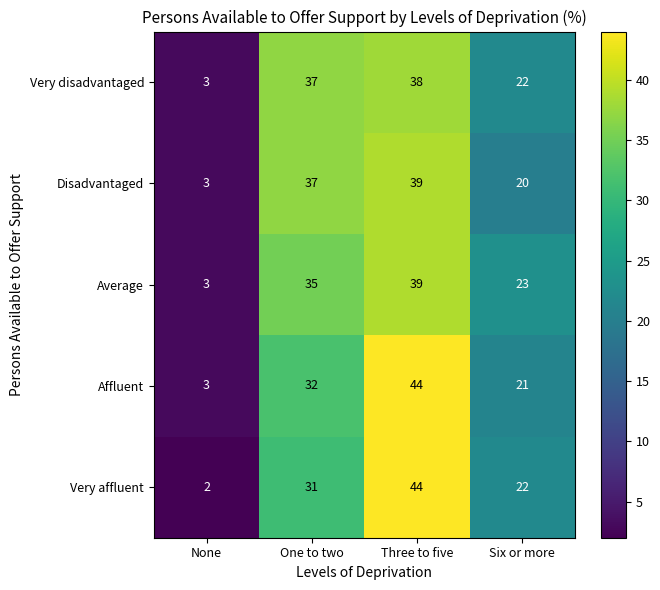

Which series has the largest range (max minus min)?

Very affluent